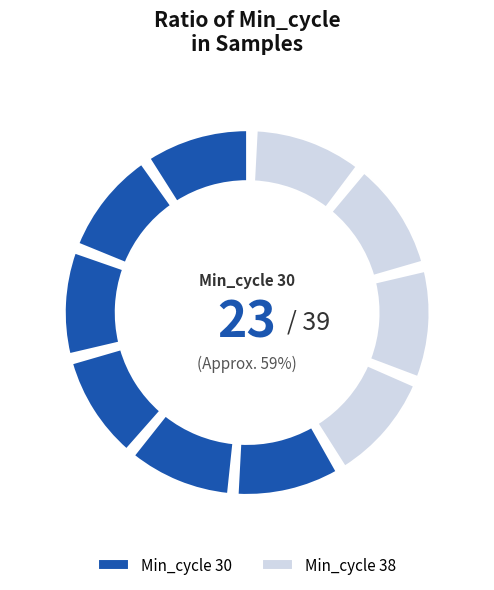

What portion of the pie excludes Min_cycle=30_3?

80.0%